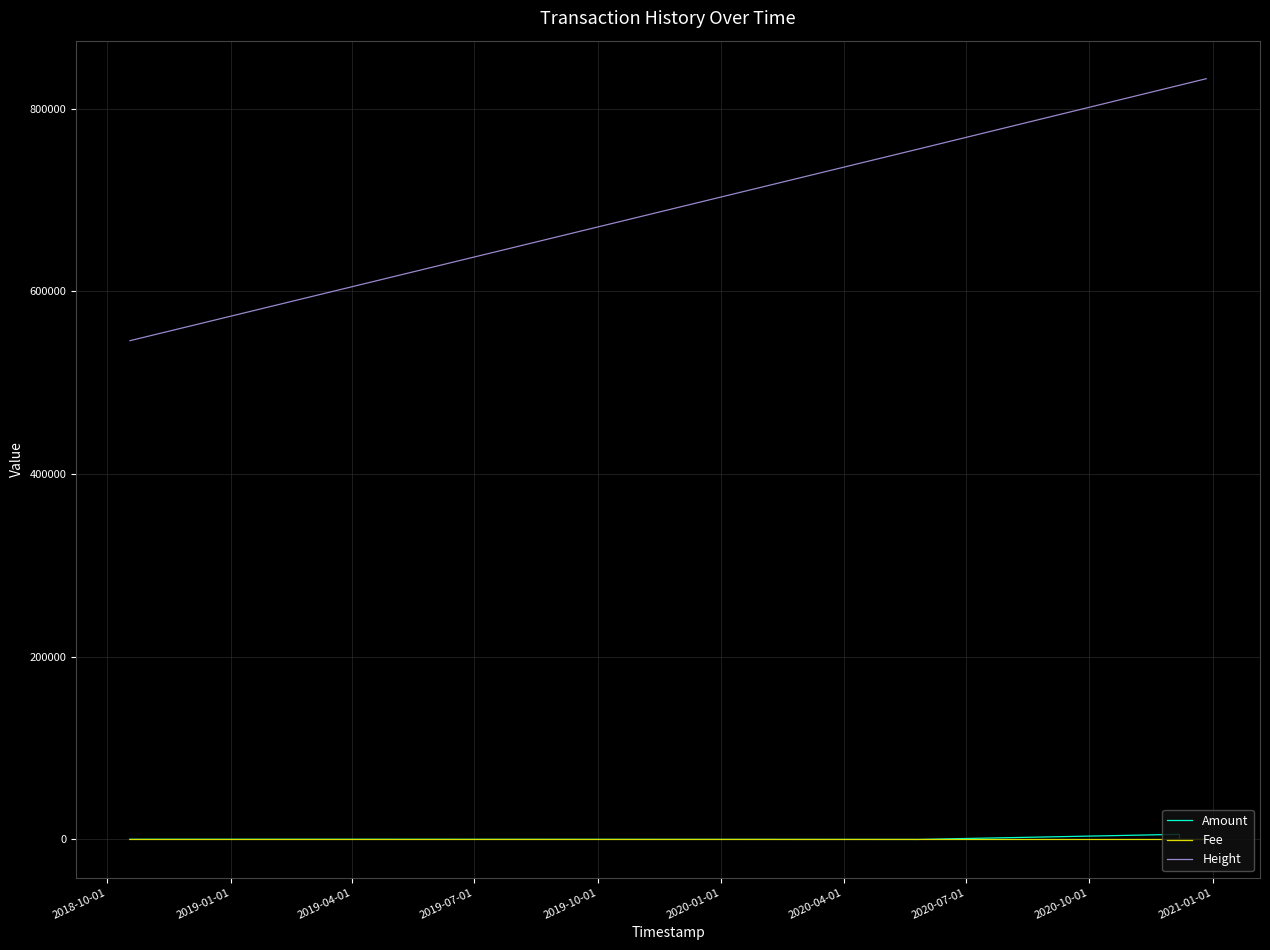

How many lines are shown in the chart?

3